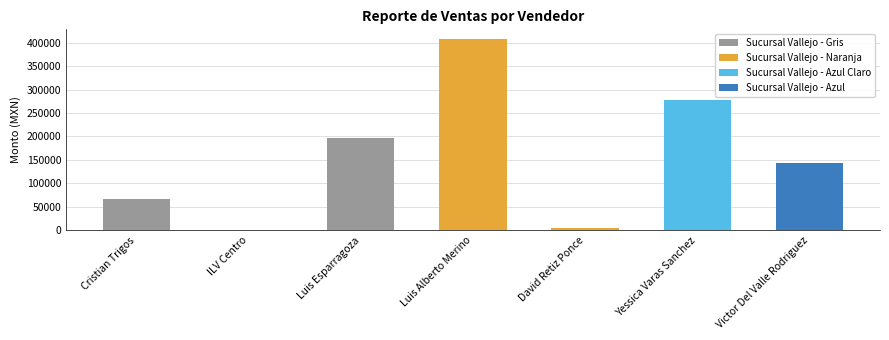

The value at ILV Centro is 147063.8. True or false?

False